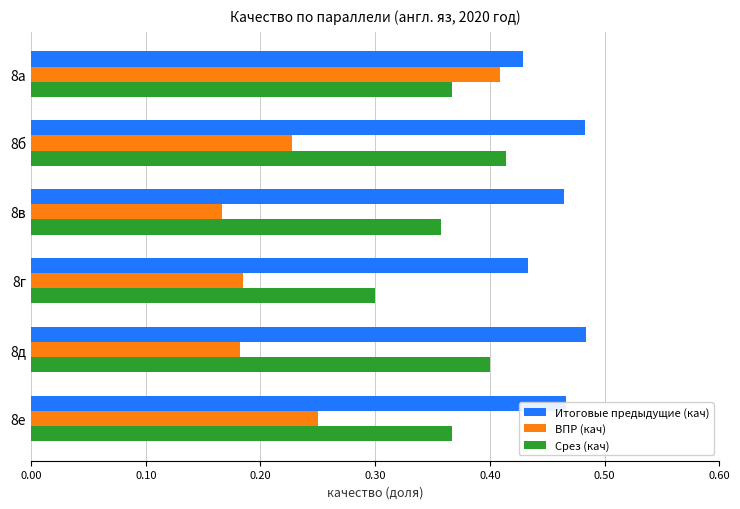

What are all the series names shown in the legend?

Итоговые предыдущие (кач), ВПР (кач), Срез (кач)